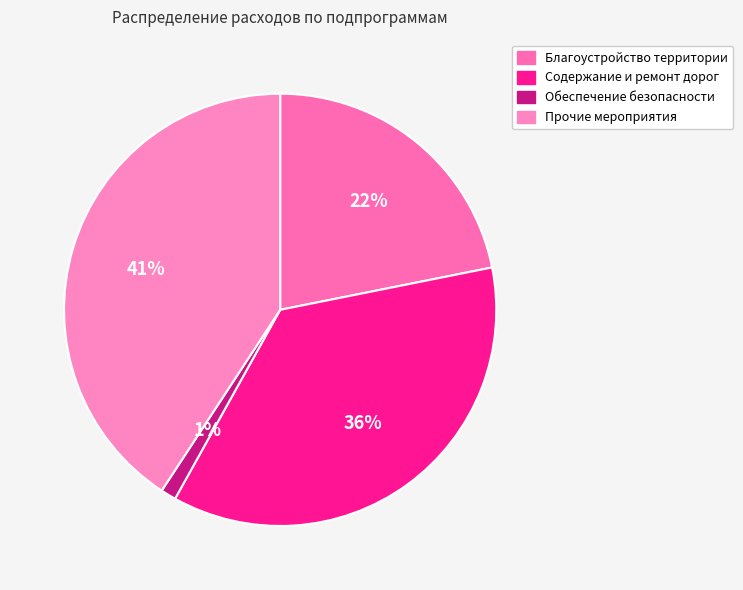

Combined, do Содержание и ремонт дорог and Прочие мероприятия account for over 50%?

Yes